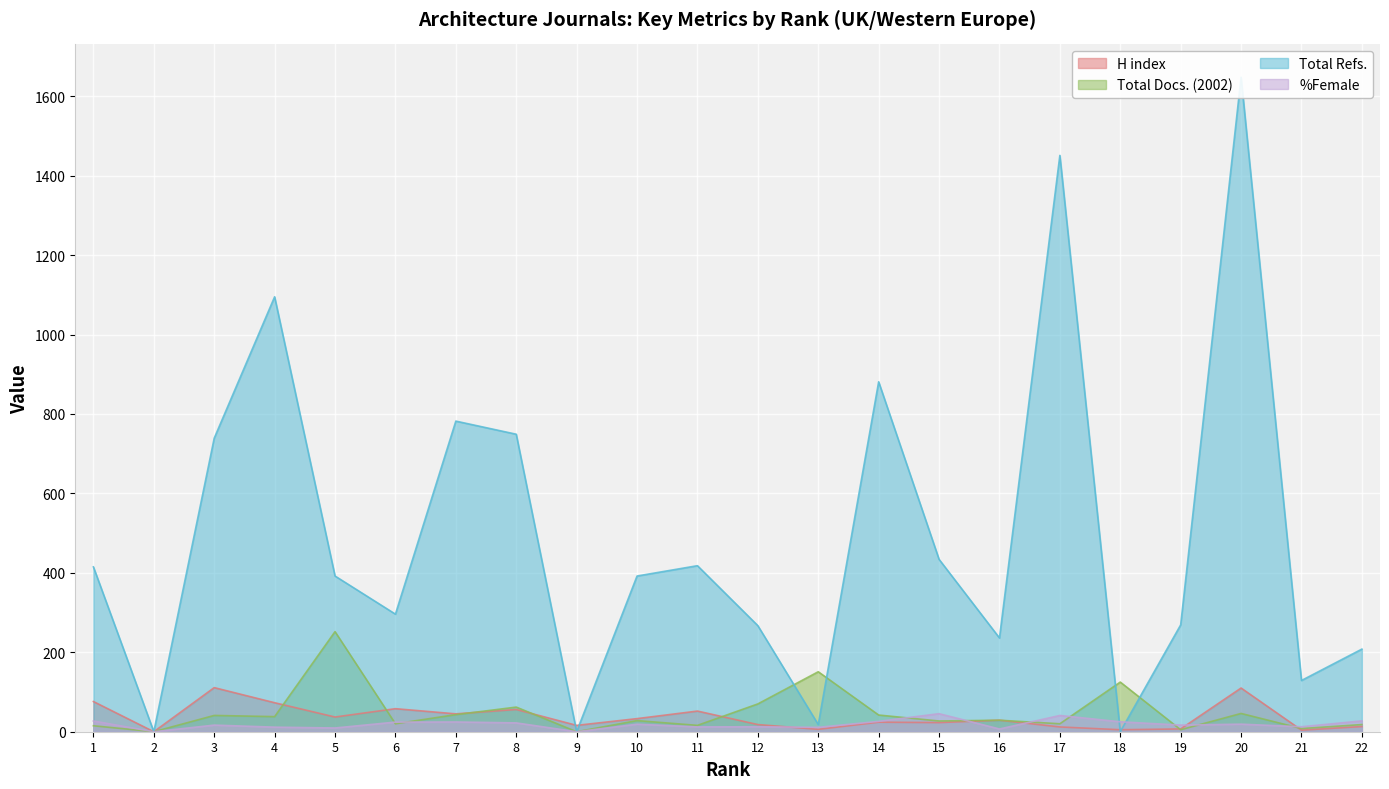

What is the average value of the Total Docs. (2002) series?

48.0